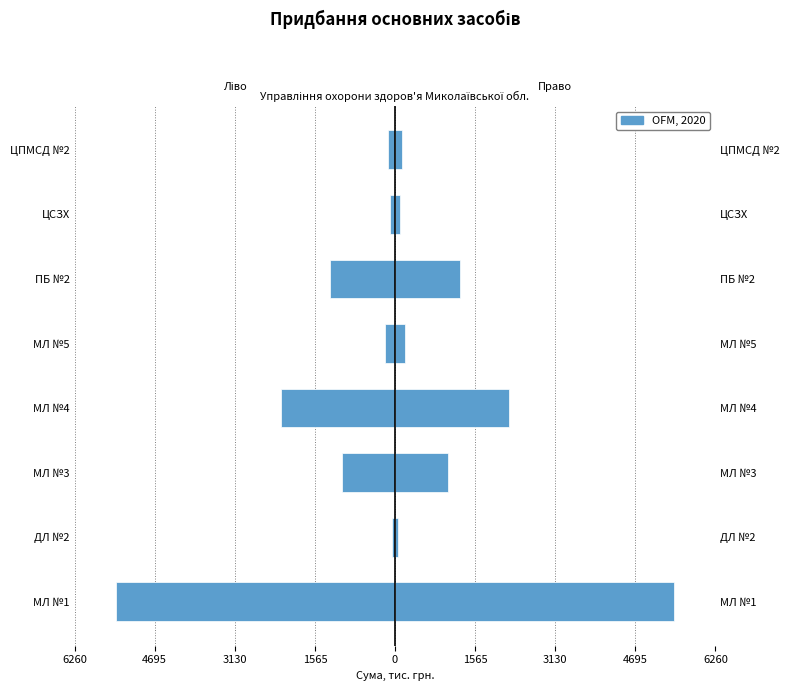

What is the smallest value displayed?

56.0